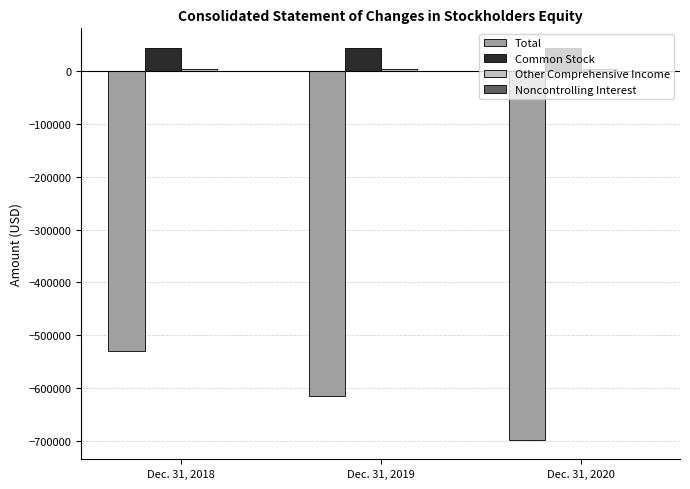

Which series has the largest total across all categories?

Common Stock